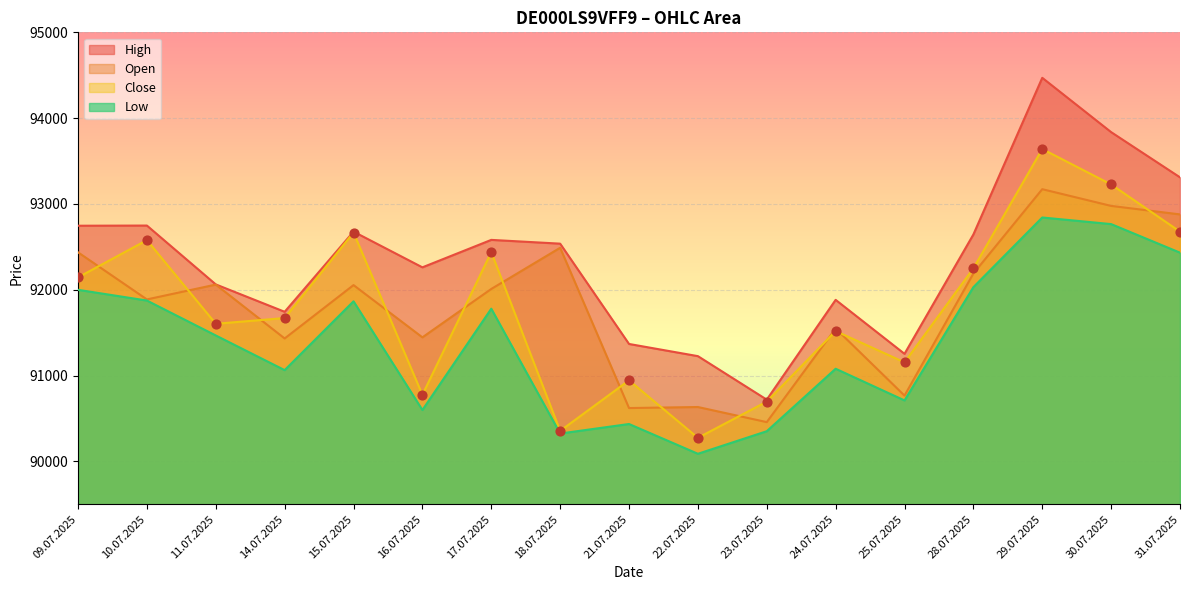

Which series reaches the minimum Y coordinate?

Low